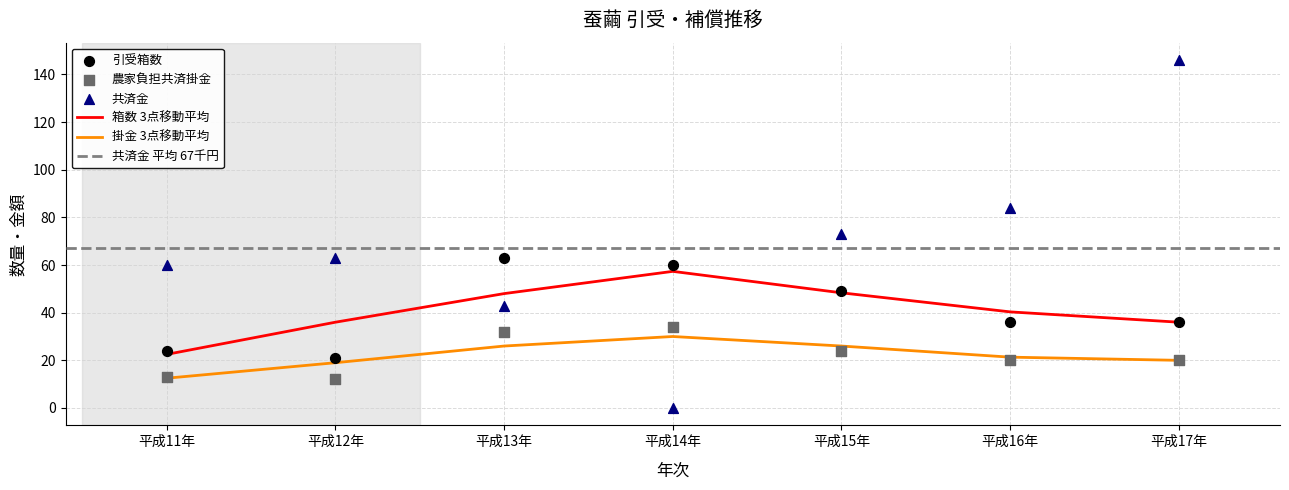

Which series reaches the minimum Y coordinate?

共済金